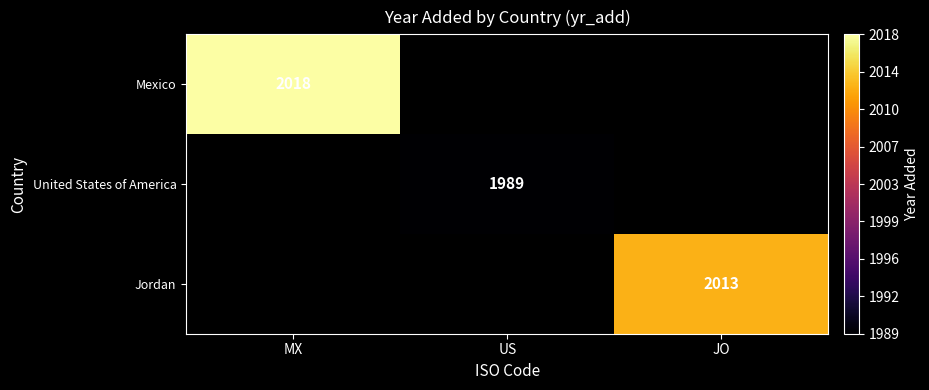

The Jordan series shows 2013 at JO. True or false?

True